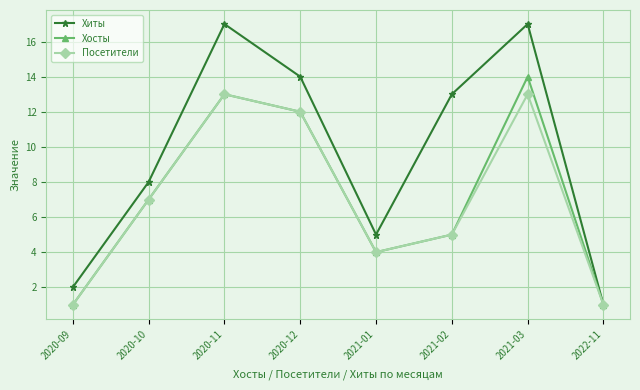

What is the difference between the highest and lowest values at 2020-09?

1